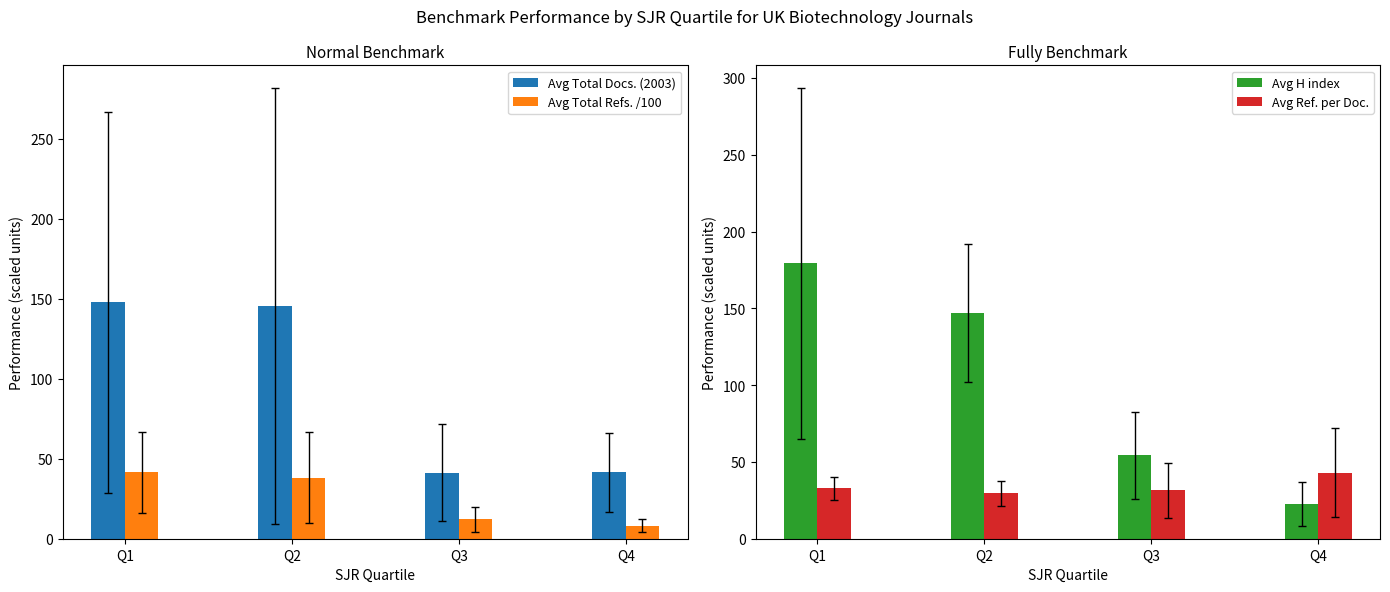

At which label is Avg H index closest to 100?

Q3